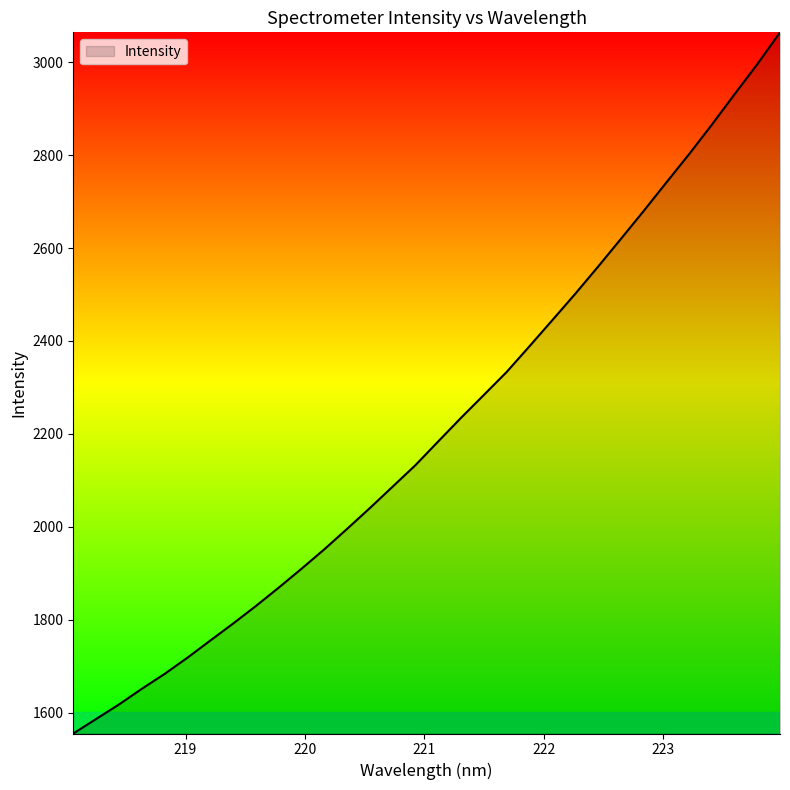

What is the difference between the maximum and minimum values?

1508.9